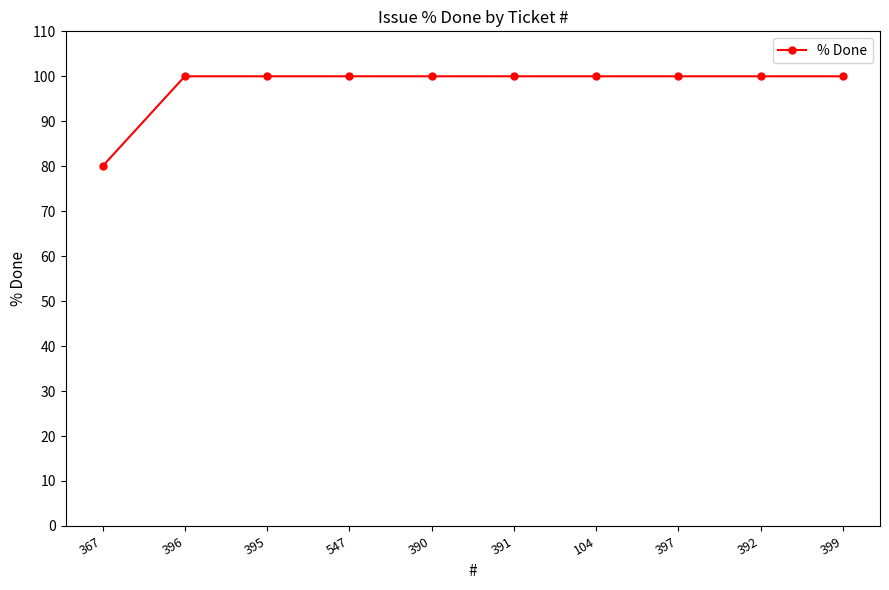

The chart shows a value of 42 at 392. True or false?

False